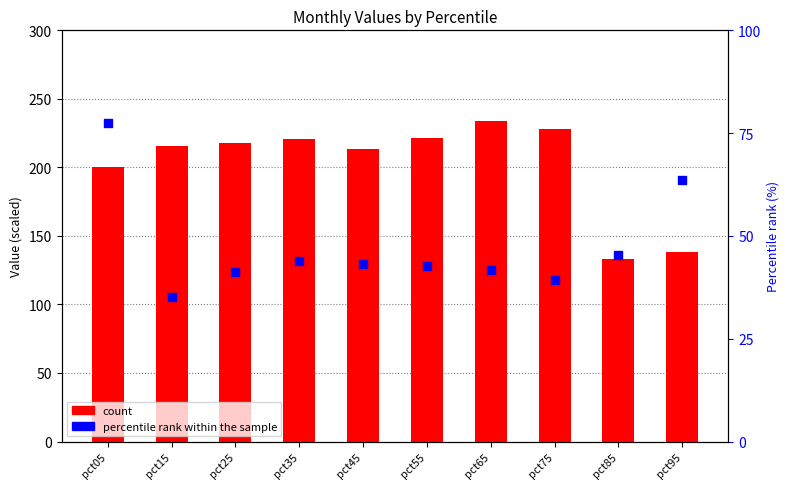

Which series reaches the maximum Y coordinate?

count (Jan)